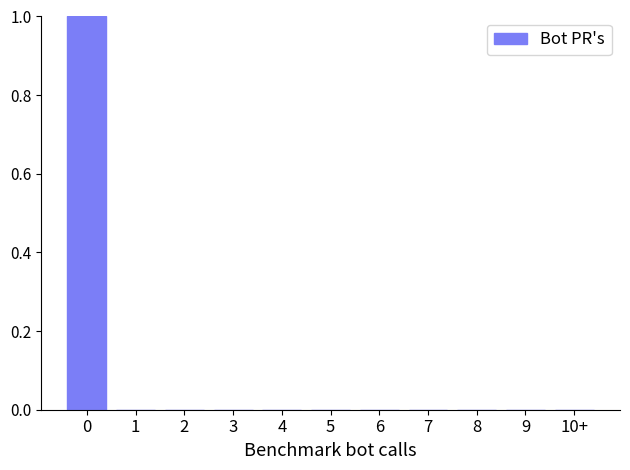

Reading left to right, list all the values displayed in this chart.

0=1	1=0	2=0	3=0	4=0	5=0	6=0	7=0	8=0	9=0	10+=0